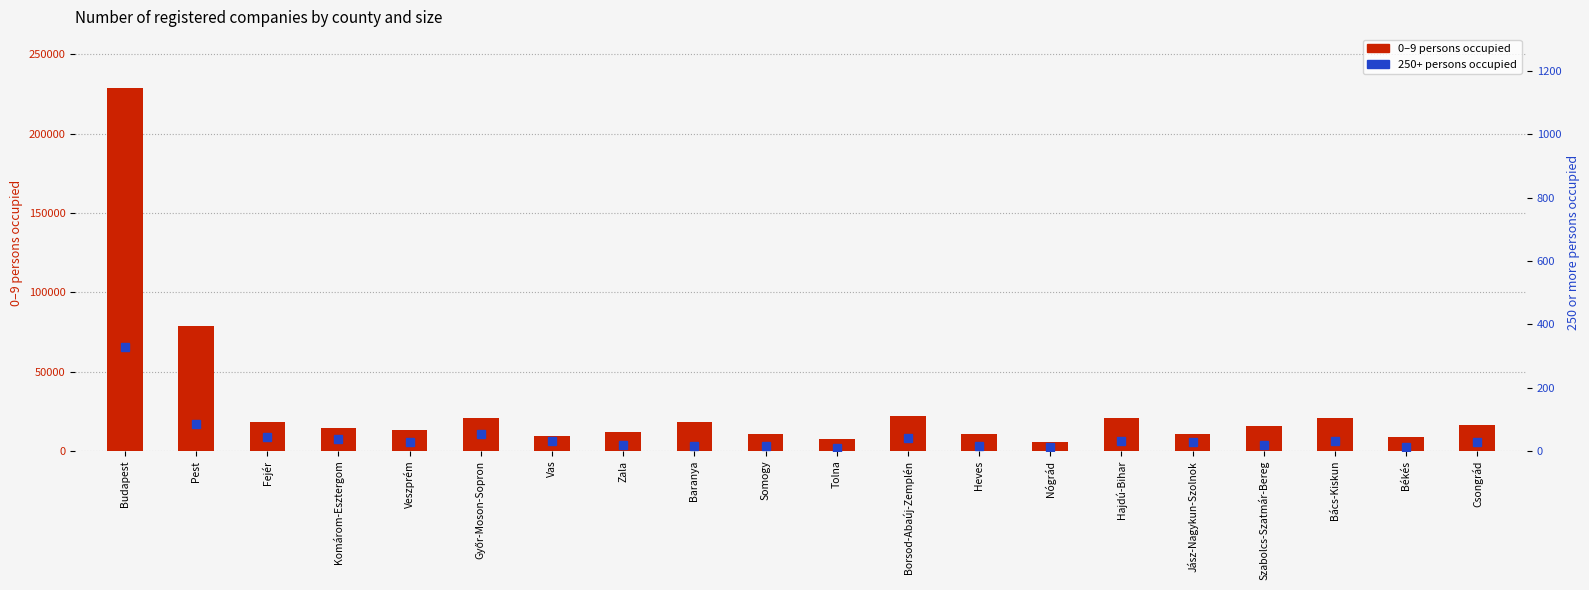

What is the label of the 4th bar from the left?

Komárom-Esztergom